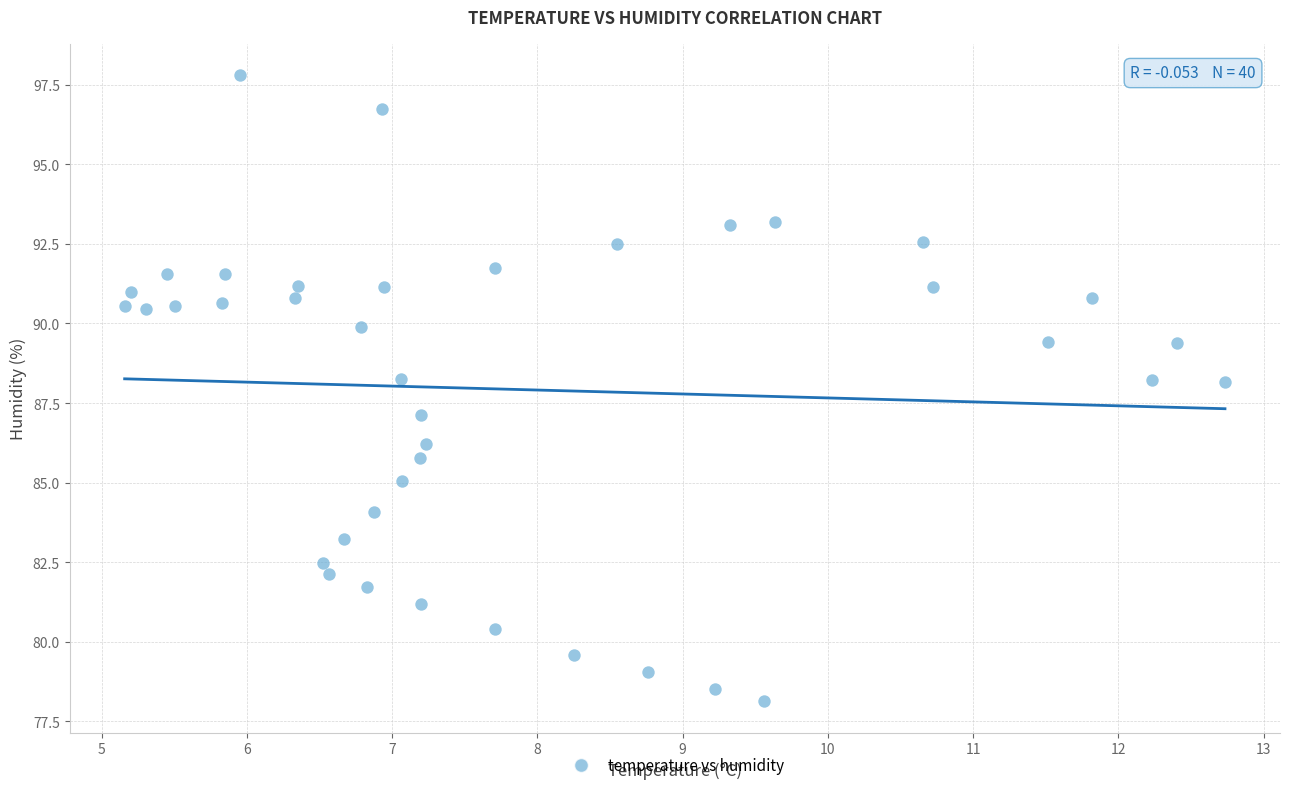

What is the range of Y values (max minus min)?

19.7